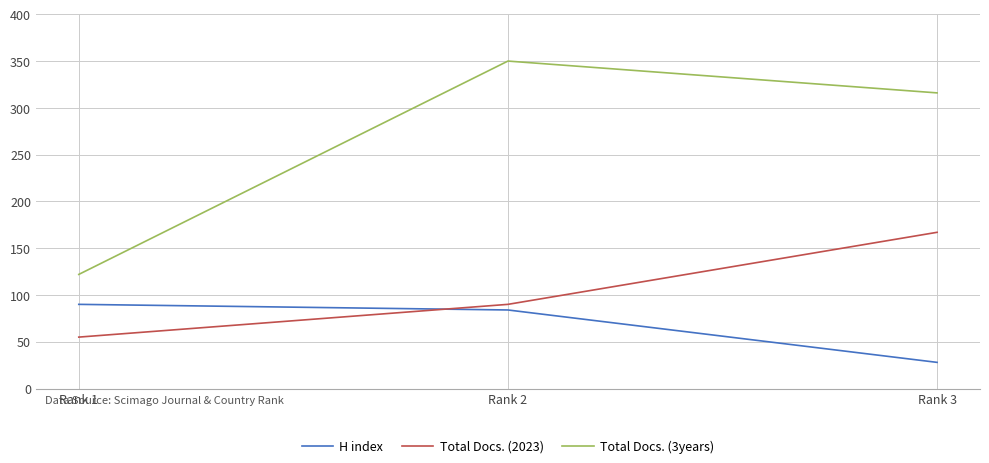

Rank the series at Rank 3 from lowest to highest value.

H index, Total Docs. (2023), Total Docs. (3years)